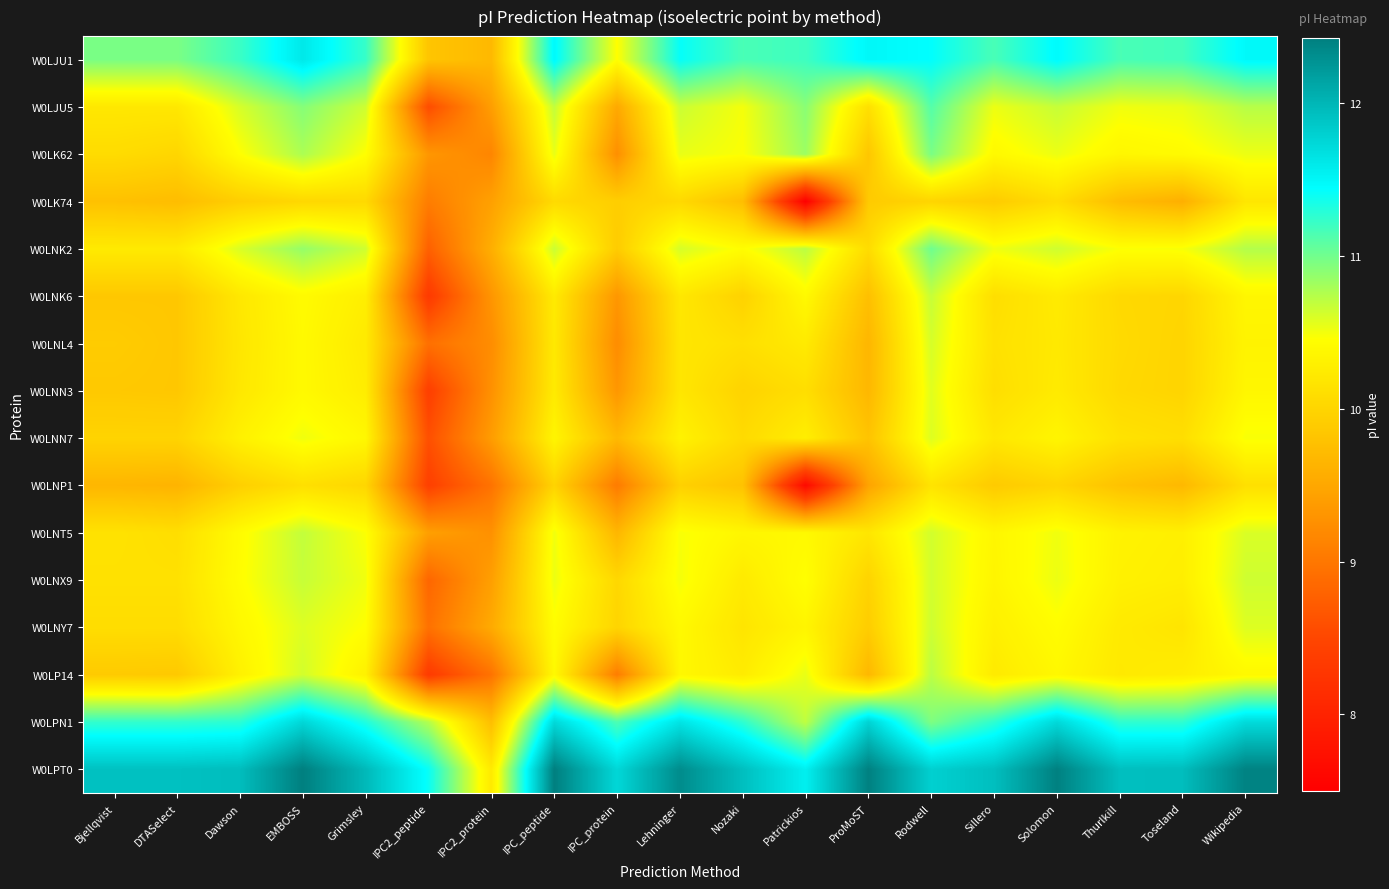

Reading left to right, list all the values displayed in this chart.

W0LJU1: Bjellqvist=11.0	DTASelect=11.0	Dawson=11.2	EMBOSS=11.6	Grimsley=11.2	IPC2_peptide=9.8	IPC2_protein=9.7	IPC_peptide=11.5	IPC_protein=10.5	Lehninger=11.4	Nozaki=11.2	Patrickios=11.2	ProMoST=11.5	Rodwell=11.4	Sillero=11.2	Solomon=11.5	Thurlkill=11.2	Toseland=11.2	Wikipedia=11.5
W0LJU5: Bjellqvist=10.2	DTASelect=10.2	Dawson=10.6	EMBOSS=10.9	Grimsley=10.6	IPC2_peptide=8.6	IPC2_protein=9.4	IPC_peptide=10.7	IPC_protein=9.5	Lehninger=10.7	Nozaki=10.5	Patrickios=10.9	ProMoST=10.1	Rodwell=11.1	Sillero=10.5	Solomon=10.7	Thurlkill=10.5	Toseland=10.5	Wikipedia=10.7
W0LK62: Bjellqvist=10.1	DTASelect=10.0	Dawson=10.5	EMBOSS=10.8	Grimsley=10.5	IPC2_peptide=9.3	IPC2_protein=9.2	IPC_peptide=10.5	IPC_protein=9.3	Lehninger=10.5	Nozaki=10.5	Patrickios=10.8	ProMoST=9.8	Rodwell=11.0	Sillero=10.4	Solomon=10.5	Thurlkill=10.4	Toseland=10.4	Wikipedia=10.5
W0LK74: Bjellqvist=9.8	DTASelect=9.7	Dawson=9.9	EMBOSS=10.0	Grimsley=10.0	IPC2_peptide=9.1	IPC2_protein=9.4	IPC_peptide=10.1	IPC_protein=9.9	Lehninger=10.0	Nozaki=9.8	Patrickios=7.5	ProMoST=9.9	Rodwell=10.0	Sillero=9.9	Solomon=10.1	Thurlkill=9.7	Toseland=9.6	Wikipedia=10.2
W0LNK2: Bjellqvist=10.2	DTASelect=10.2	Dawson=10.6	EMBOSS=10.9	Grimsley=10.6	IPC2_peptide=8.8	IPC2_protein=9.6	IPC_peptide=10.7	IPC_protein=9.9	Lehninger=10.6	Nozaki=10.4	Patrickios=10.7	ProMoST=10.1	Rodwell=11.0	Sillero=10.5	Solomon=10.6	Thurlkill=10.5	Toseland=10.5	Wikipedia=10.7
W0LNK6: Bjellqvist=9.9	DTASelect=9.9	Dawson=10.2	EMBOSS=10.4	Grimsley=10.3	IPC2_peptide=8.3	IPC2_protein=9.3	IPC_peptide=10.2	IPC_protein=9.3	Lehninger=10.2	Nozaki=10.0	Patrickios=10.4	ProMoST=9.8	Rodwell=10.7	Sillero=10.1	Solomon=10.2	Thurlkill=10.0	Toseland=10.0	Wikipedia=10.4
W0LNL4: Bjellqvist=9.9	DTASelect=9.9	Dawson=10.2	EMBOSS=10.4	Grimsley=10.2	IPC2_peptide=8.9	IPC2_protein=9.2	IPC_peptide=10.2	IPC_protein=9.2	Lehninger=10.2	Nozaki=10.1	Patrickios=10.2	ProMoST=9.7	Rodwell=10.6	Sillero=10.1	Solomon=10.2	Thurlkill=10.1	Toseland=10.0	Wikipedia=10.3
W0LNN3: Bjellqvist=9.9	DTASelect=9.9	Dawson=10.2	EMBOSS=10.4	Grimsley=10.3	IPC2_peptide=8.4	IPC2_protein=9.3	IPC_peptide=10.2	IPC_protein=9.3	Lehninger=10.2	Nozaki=10.0	Patrickios=10.1	ProMoST=9.7	Rodwell=10.6	Sillero=10.1	Solomon=10.2	Thurlkill=10.0	Toseland=10.0	Wikipedia=10.4
W0LNN7: Bjellqvist=10.0	DTASelect=10.0	Dawson=10.3	EMBOSS=10.5	Grimsley=10.4	IPC2_peptide=8.6	IPC2_protein=9.4	IPC_peptide=10.3	IPC_protein=9.7	Lehninger=10.3	Nozaki=10.1	Patrickios=10.3	ProMoST=9.8	Rodwell=10.6	Sillero=10.2	Solomon=10.3	Thurlkill=10.1	Toseland=10.1	Wikipedia=10.5
W0LNP1: Bjellqvist=9.7	DTASelect=9.6	Dawson=9.9	EMBOSS=10.1	Grimsley=10.0	IPC2_peptide=8.4	IPC2_protein=9.0	IPC_peptide=10.0	IPC_protein=9.0	Lehninger=10.0	Nozaki=9.8	Patrickios=7.6	ProMoST=9.5	Rodwell=10.2	Sillero=9.9	Solomon=10.0	Thurlkill=9.8	Toseland=9.7	Wikipedia=10.1
W0LNT5: Bjellqvist=10.1	DTASelect=10.1	Dawson=10.4	EMBOSS=10.7	Grimsley=10.5	IPC2_peptide=9.4	IPC2_protein=9.3	IPC_peptide=10.5	IPC_protein=9.7	Lehninger=10.5	Nozaki=10.4	Patrickios=10.4	ProMoST=10.2	Rodwell=10.6	Sillero=10.4	Solomon=10.5	Thurlkill=10.3	Toseland=10.3	Wikipedia=10.6
W0LNX9: Bjellqvist=10.1	DTASelect=10.1	Dawson=10.4	EMBOSS=10.7	Grimsley=10.5	IPC2_peptide=8.8	IPC2_protein=9.4	IPC_peptide=10.5	IPC_protein=10.0	Lehninger=10.5	Nozaki=10.2	Patrickios=10.5	ProMoST=10.0	Rodwell=10.6	Sillero=10.3	Solomon=10.5	Thurlkill=10.3	Toseland=10.3	Wikipedia=10.6
W0LNY7: Bjellqvist=10.1	DTASelect=10.1	Dawson=10.4	EMBOSS=10.6	Grimsley=10.5	IPC2_peptide=8.9	IPC2_protein=9.5	IPC_peptide=10.4	IPC_protein=10.0	Lehninger=10.4	Nozaki=10.2	Patrickios=10.3	ProMoST=9.9	Rodwell=10.6	Sillero=10.3	Solomon=10.4	Thurlkill=10.2	Toseland=10.2	Wikipedia=10.6
W0LP14: Bjellqvist=9.9	DTASelect=9.9	Dawson=10.3	EMBOSS=10.6	Grimsley=10.3	IPC2_peptide=8.3	IPC2_protein=9.0	IPC_peptide=10.4	IPC_protein=9.1	Lehninger=10.4	Nozaki=10.2	Patrickios=10.5	ProMoST=9.7	Rodwell=10.7	Sillero=10.2	Solomon=10.4	Thurlkill=10.2	Toseland=10.3	Wikipedia=10.4
W0LPN1: Bjellqvist=11.2	DTASelect=11.2	Dawson=11.3	EMBOSS=11.7	Grimsley=11.3	IPC2_peptide=10.7	IPC2_protein=9.8	IPC_peptide=11.7	IPC_protein=11.1	Lehninger=11.6	Nozaki=11.3	Patrickios=10.7	ProMoST=11.8	Rodwell=10.9	Sillero=11.3	Solomon=11.7	Thurlkill=11.3	Toseland=11.3	Wikipedia=11.7
W0LPT0: Bjellqvist=11.9	DTASelect=11.9	Dawson=11.9	EMBOSS=12.4	Grimsley=12.0	IPC2_peptide=11.4	IPC2_protein=10.2	IPC_peptide=12.4	IPC_protein=11.7	Lehninger=12.3	Nozaki=11.9	Patrickios=11.6	ProMoST=12.4	Rodwell=11.8	Sillero=11.9	Solomon=12.4	Thurlkill=11.9	Toseland=11.9	Wikipedia=12.4